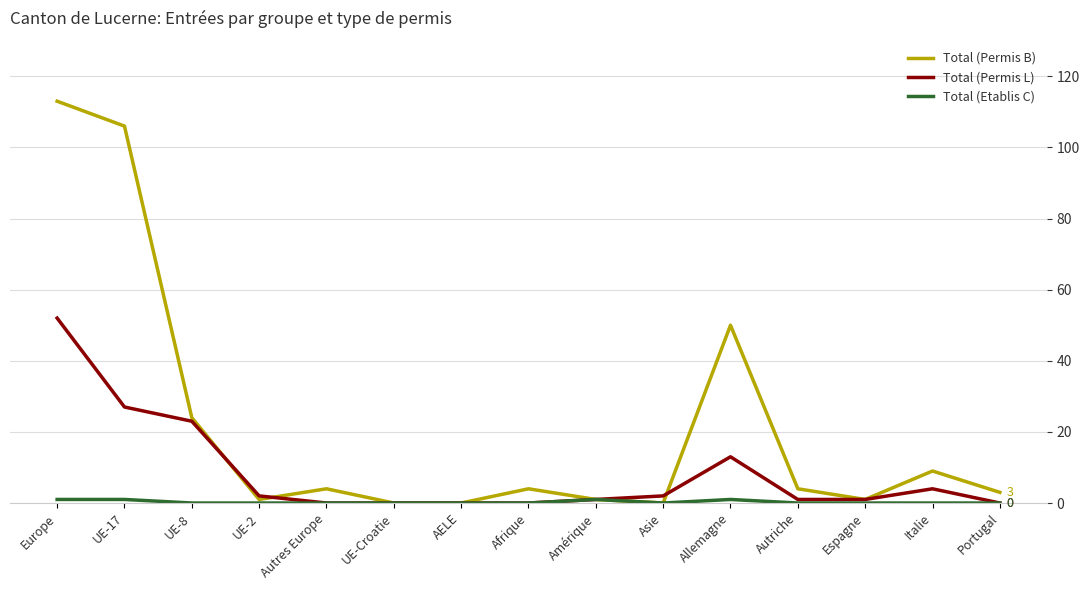

Which series has the largest total across all categories?

Total (Permis B)